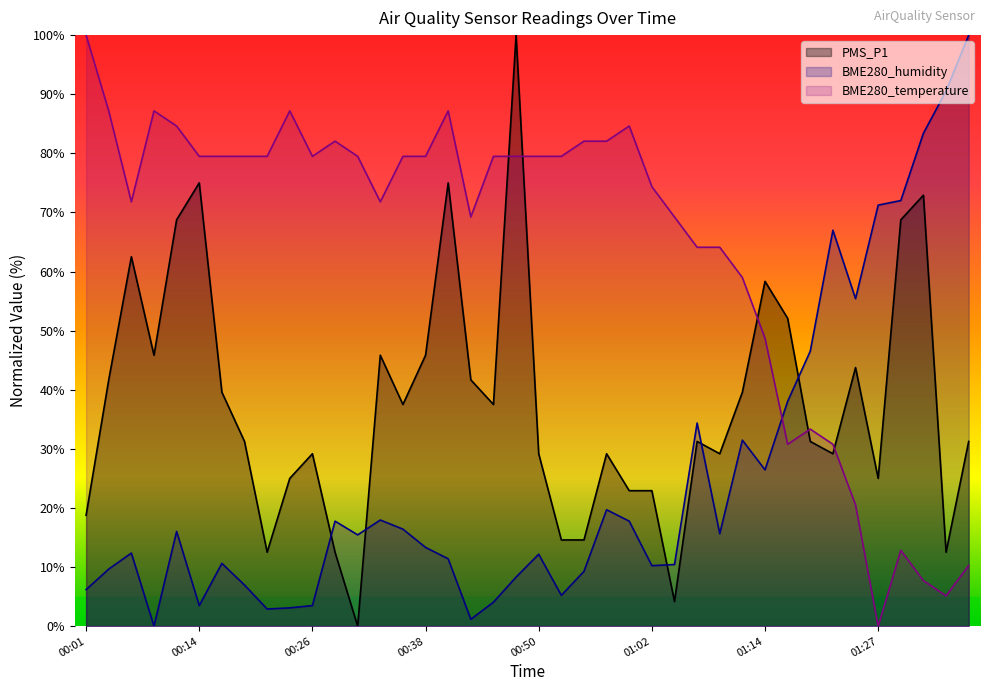

What is the sum of the BME280_temperature values at 00:45 and 01:29?

92.3